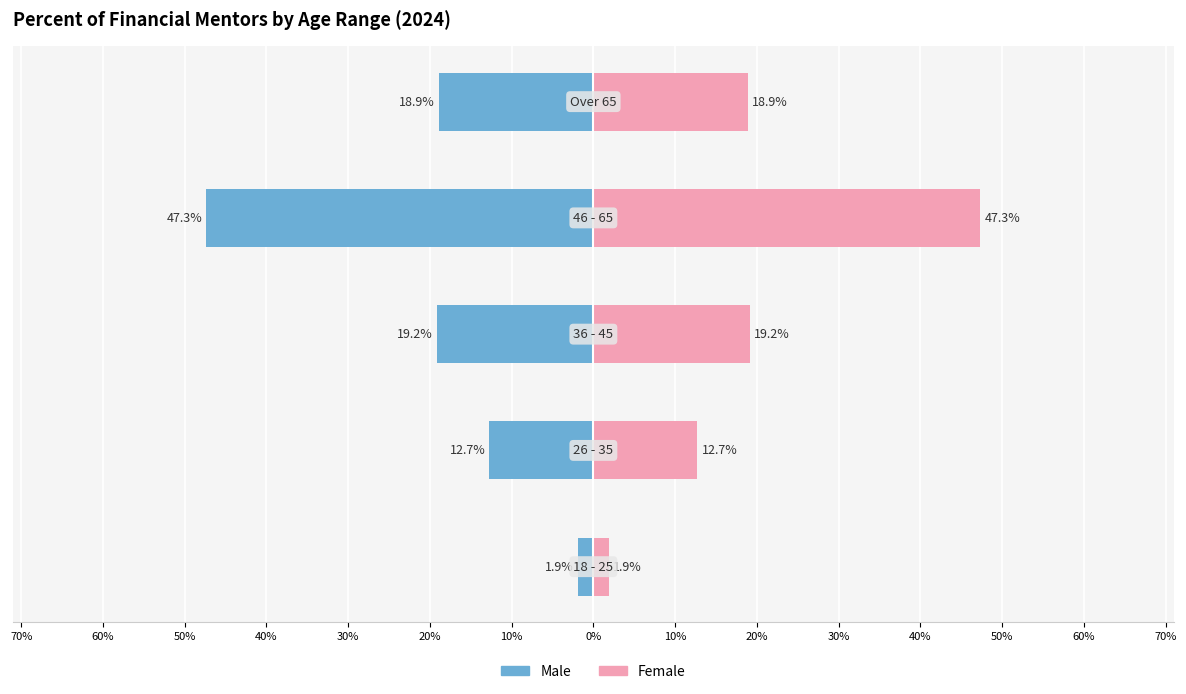

How many data points in Male are above -18?

2